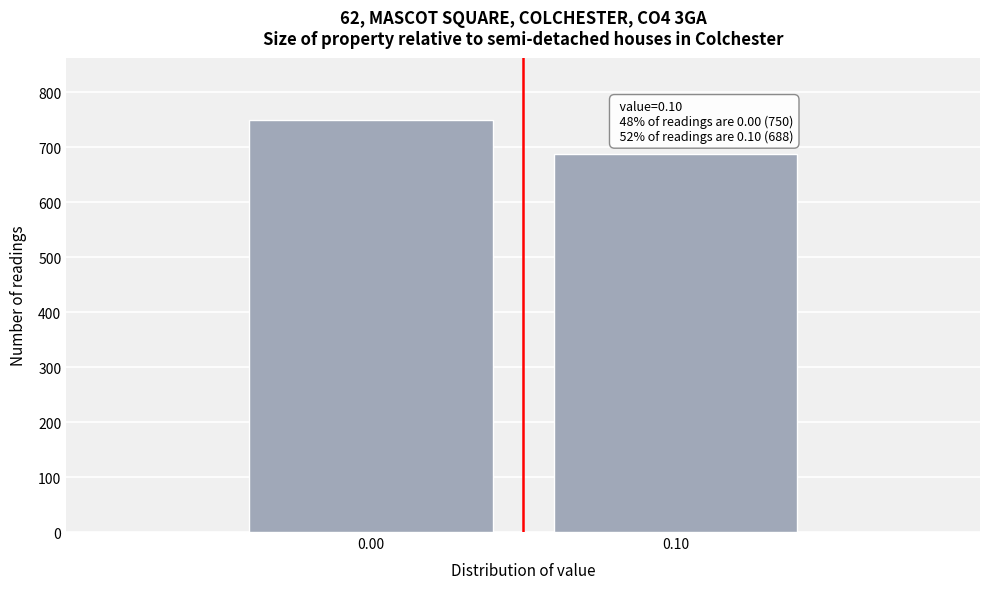

Reading left to right, extract all data points from this chart.

750	688